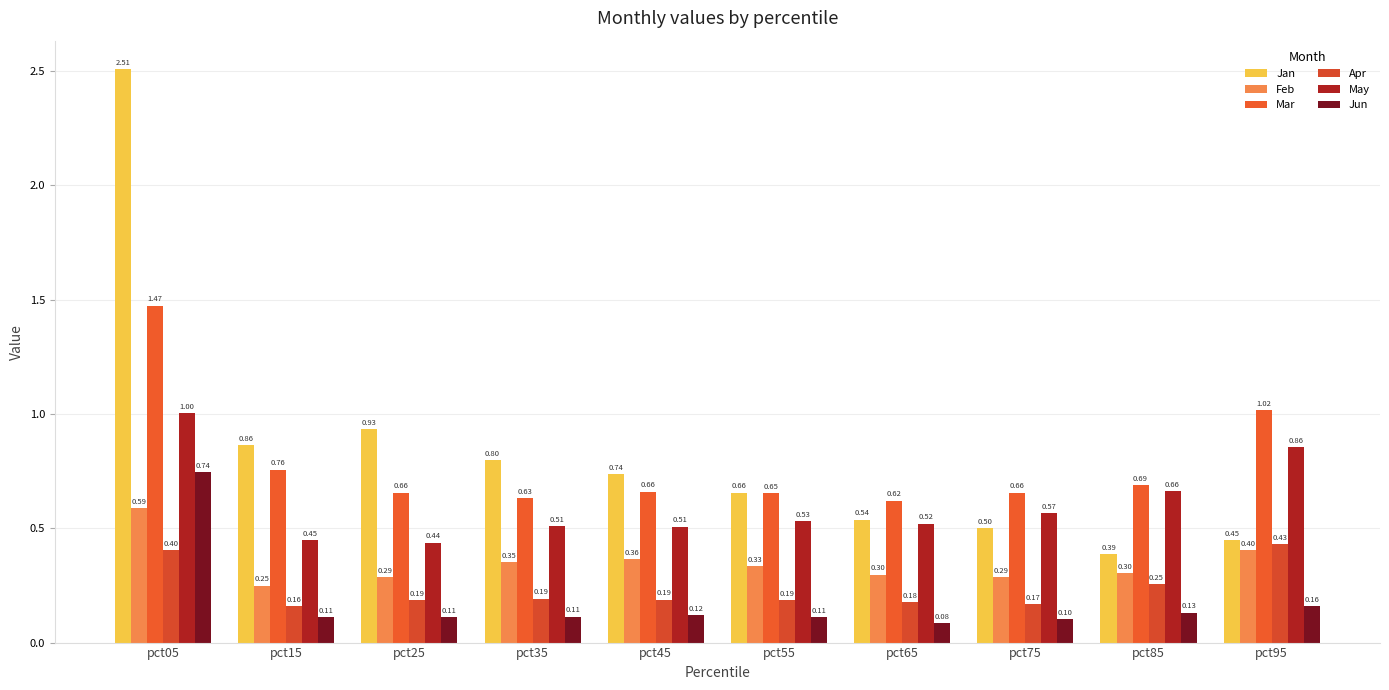

What is the average value of the Feb series?

0.3